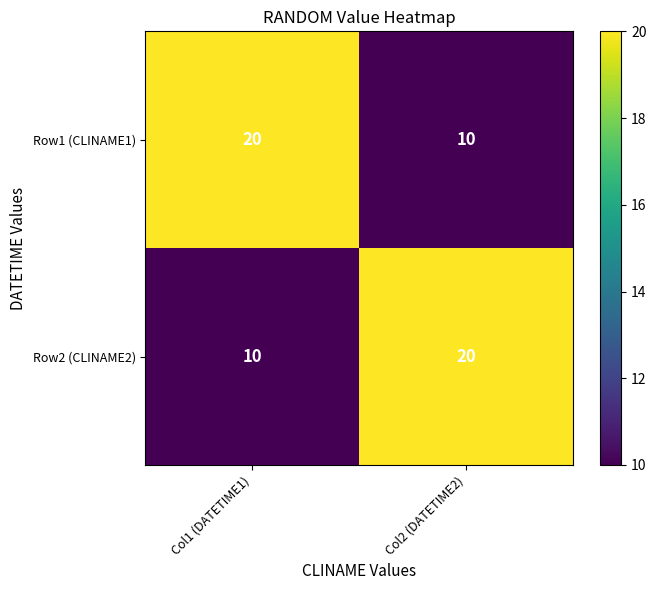

The value of Row2 (CLINAME2) at Col2 (DATETIME2) is 8. True or false?

False